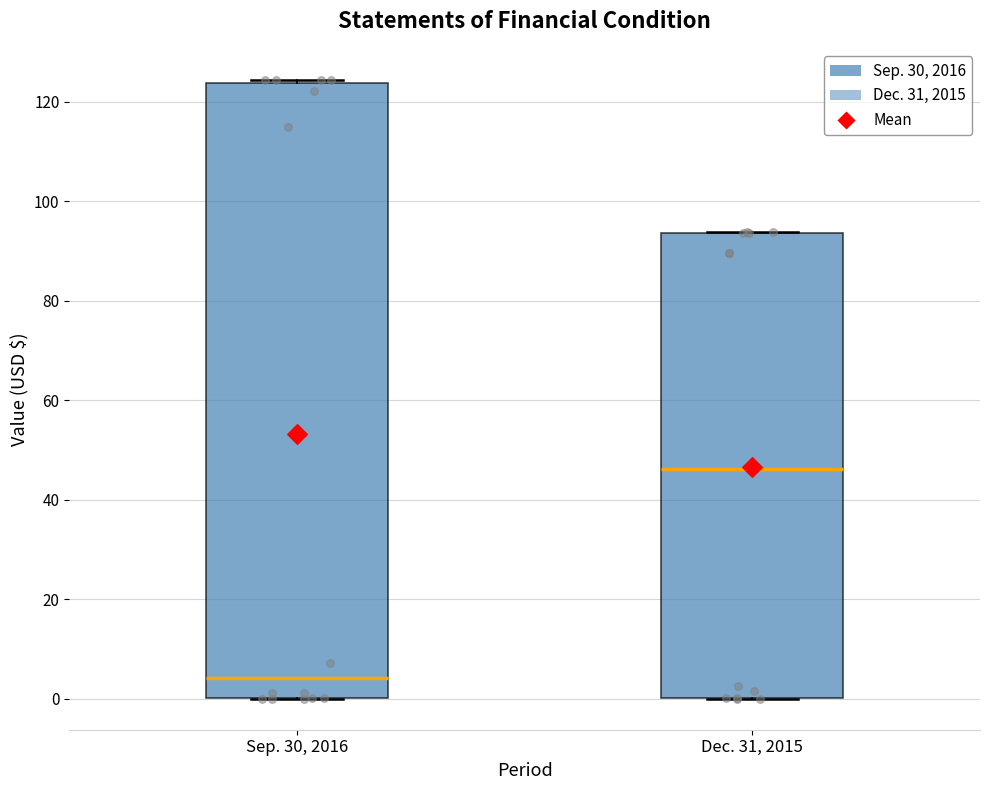

Where is the lower edge of the box for Sep. 30, 2016 on the y-axis? The values are not printed on the chart, so give them approximately, as read against the axis.

0